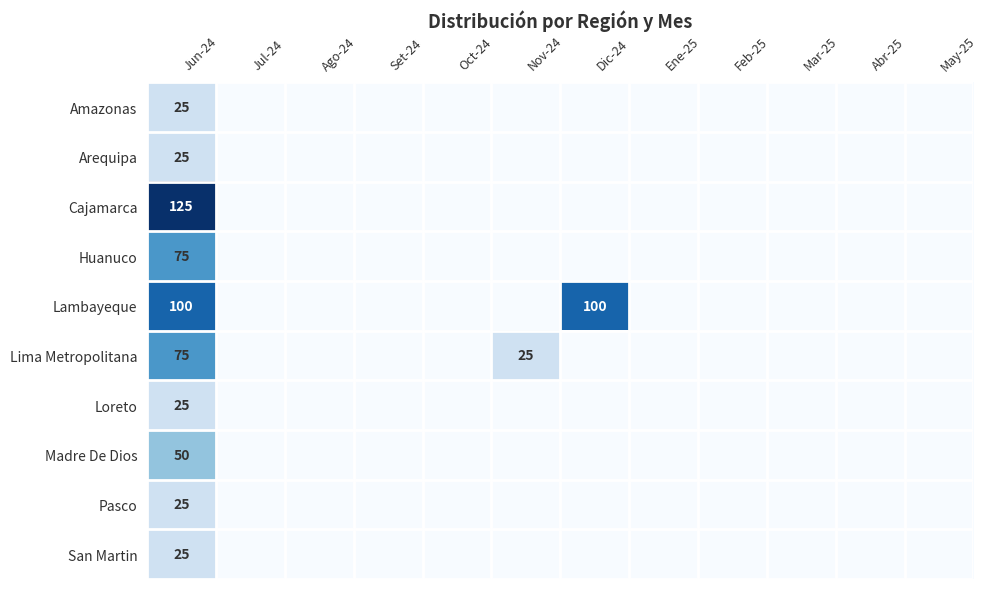

Which label corresponds to the largest value in the chart?

Jun-24